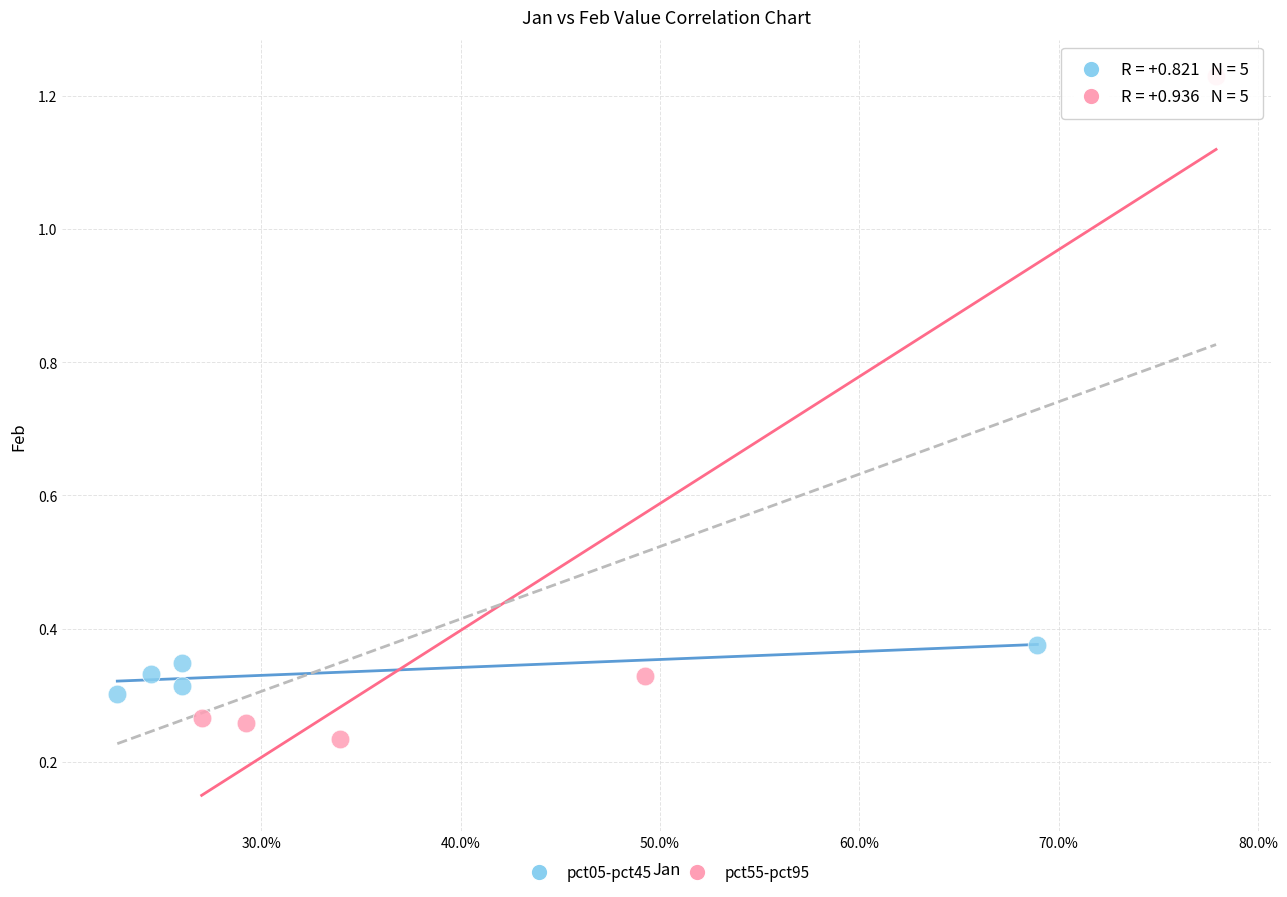

Which series has the widest spread of Y values?

pct55-pct95